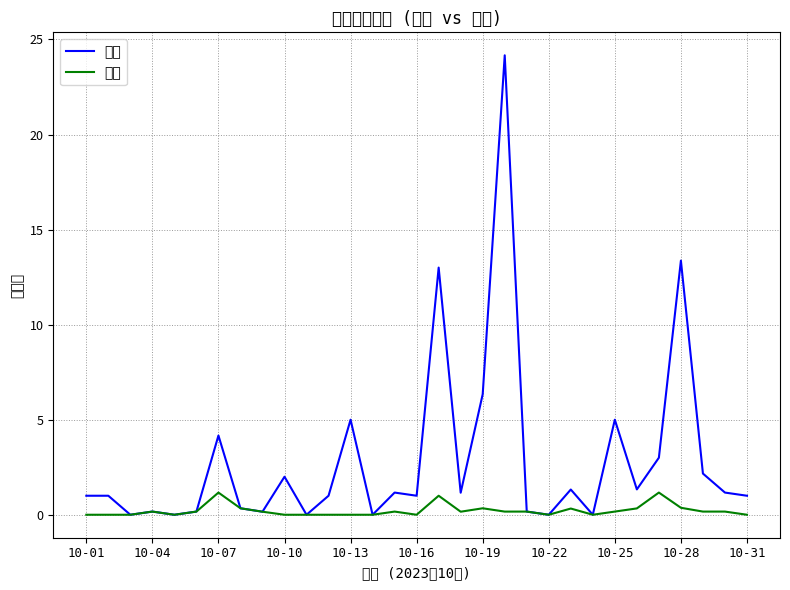

Which series has the widest spread of values?

总计